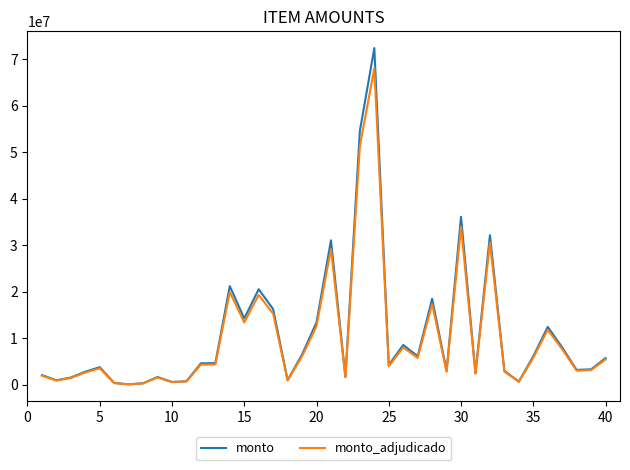

True or false: monto_adjudicado has more than 1 interior local peaks.

True